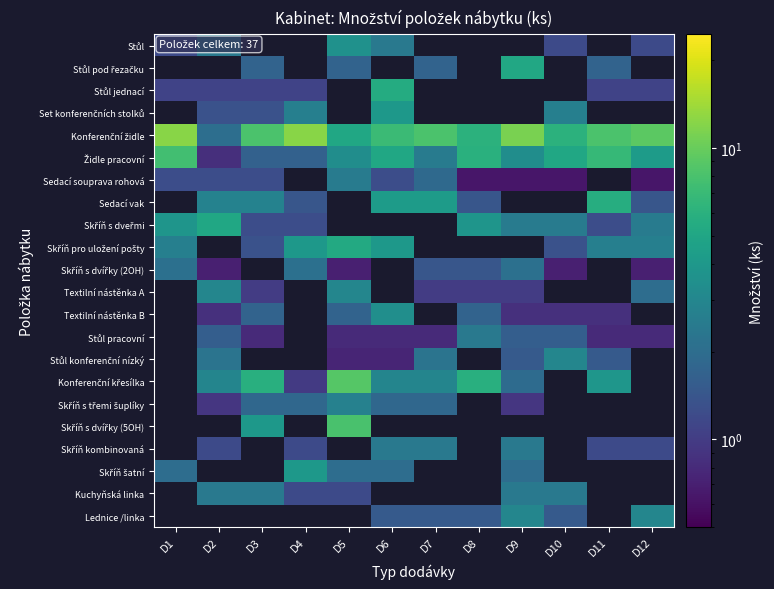

How many data points does each series have?

12